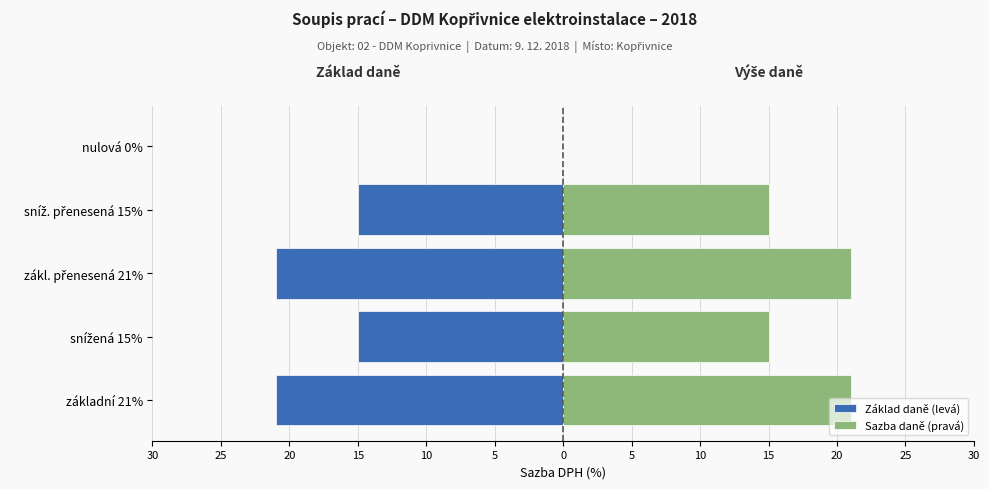

What is the value of the Základ daně (levá) bar at the 4th from the left?

-15